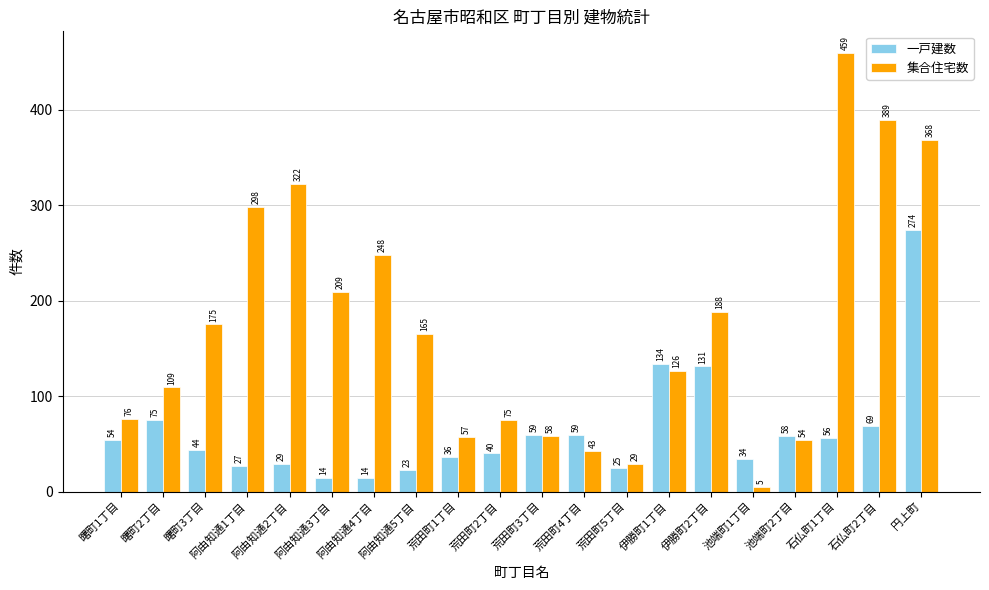

What is the value of the 一戸建数 bar at the 1st from the left?

54